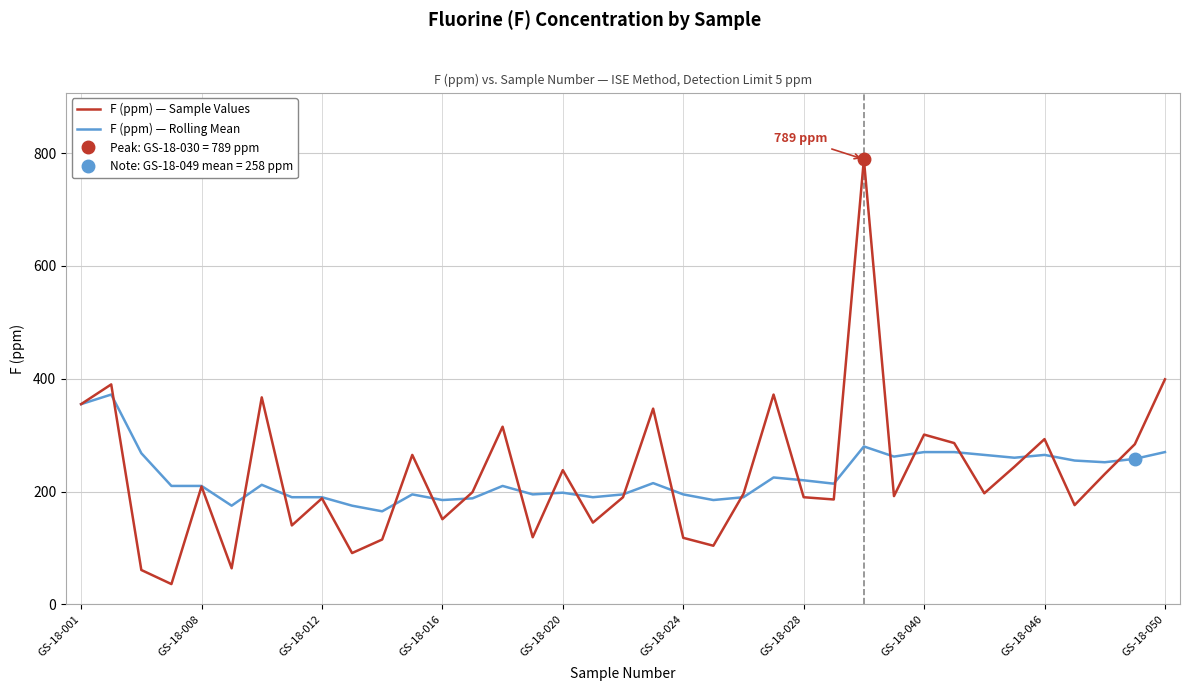

Is it true that F (ppm) — Rolling Mean equals 379 at 35?

False